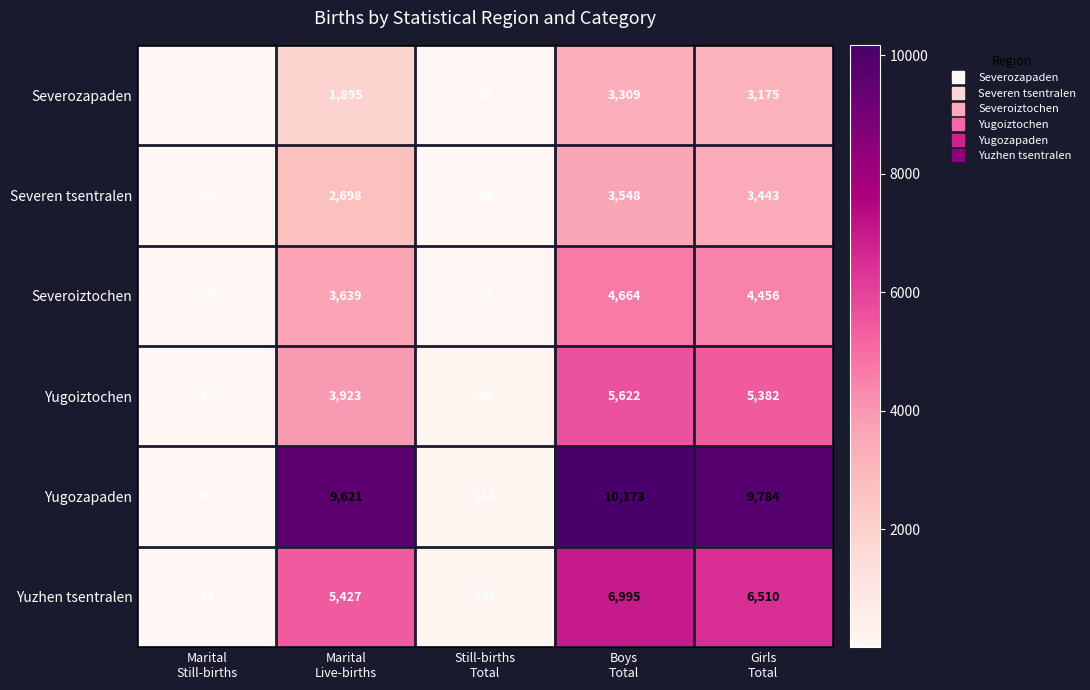

What is the average value of the Severen tsentralen series?

1948